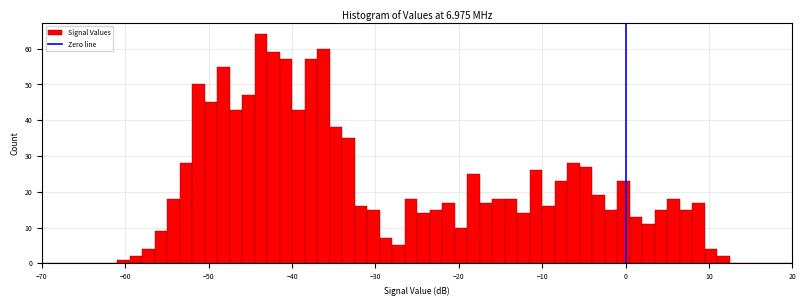

Read against the x-axis, roughly where is the centre of the tallest bar?

-44